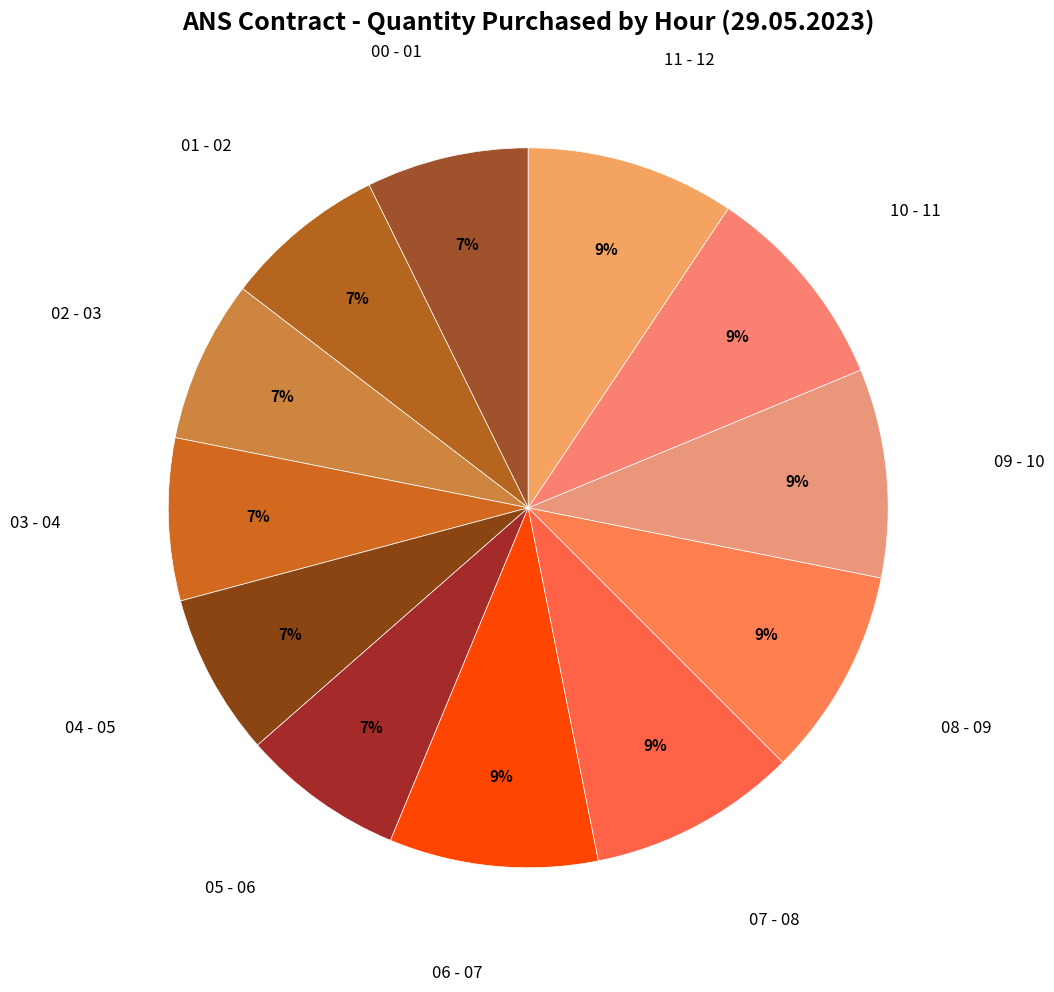

Does 00 - 01 account for over 50% of the chart?

No